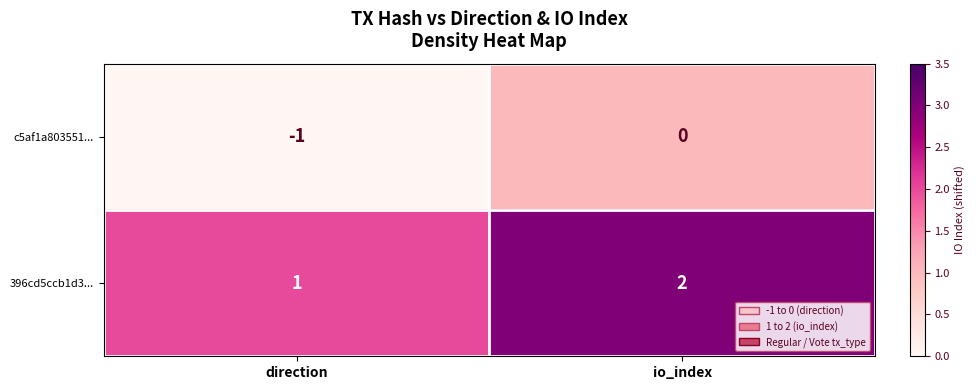

At io_index, list the series in order from largest to smallest.

396cd5ccb1d3..., c5af1a803551...